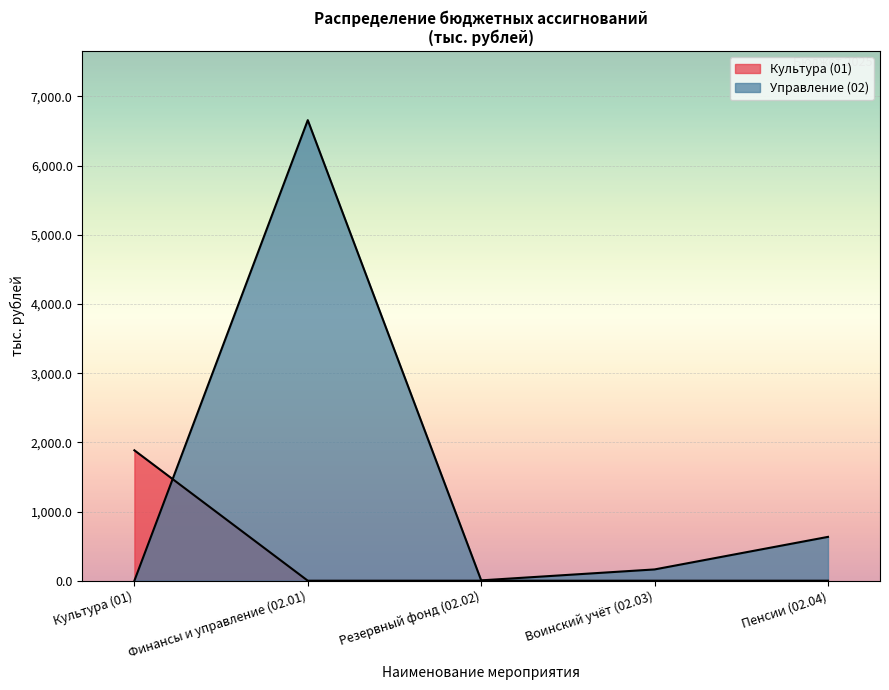

In Муниципальная программа (Управление), how many points are lower than both neighbors (excluding endpoints)?

1